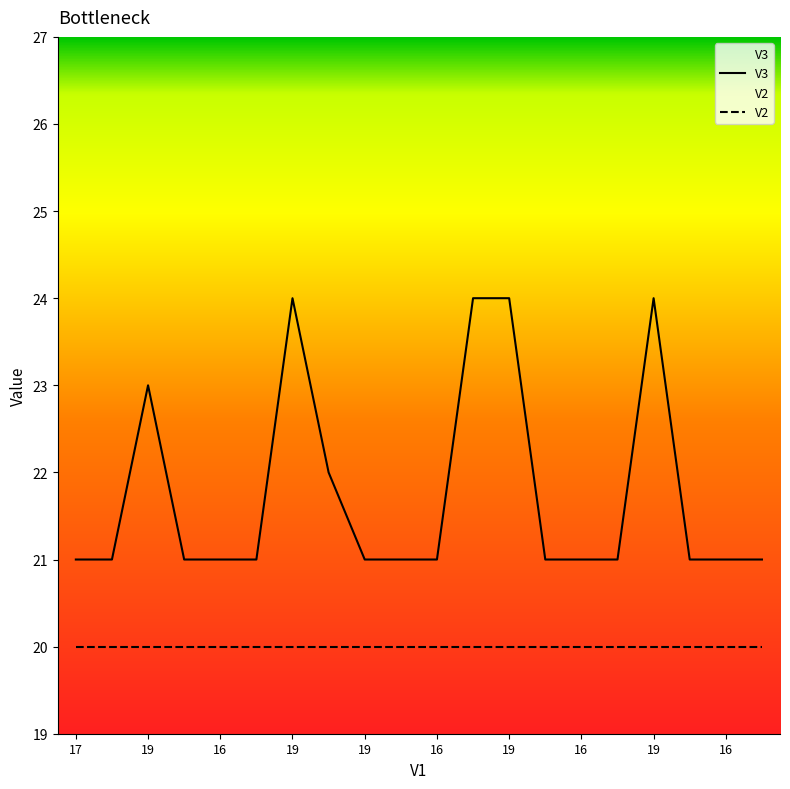

Is it true that V3 equals 34 at 17?

False